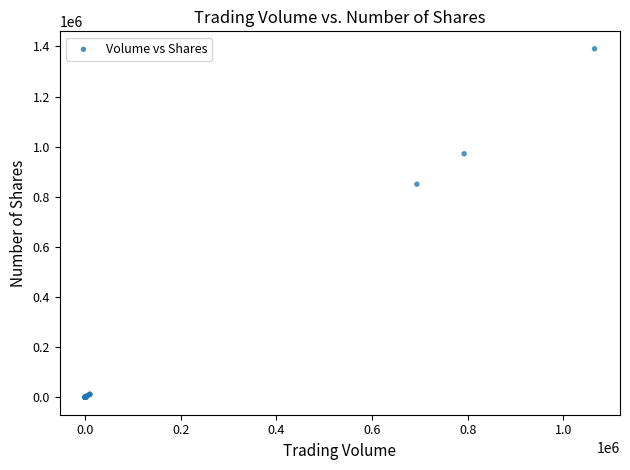

What Y value in the scatter plot is closest to 695375?

850334